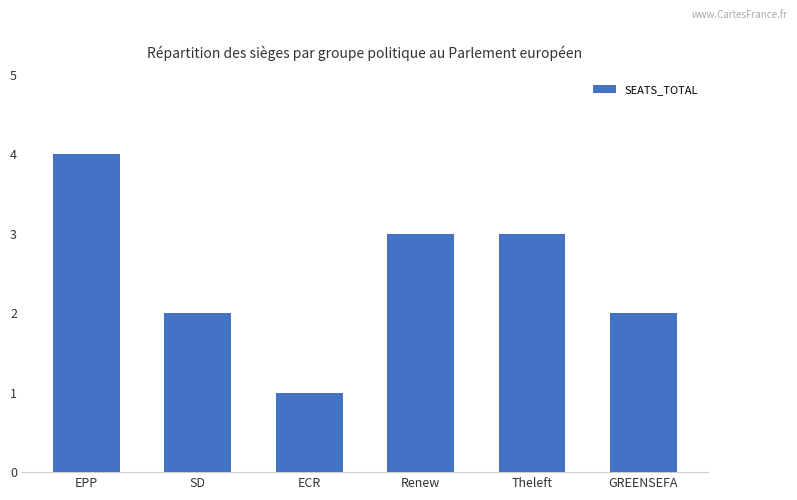

What is the change in value from Renew to GREENSEFA?

-1